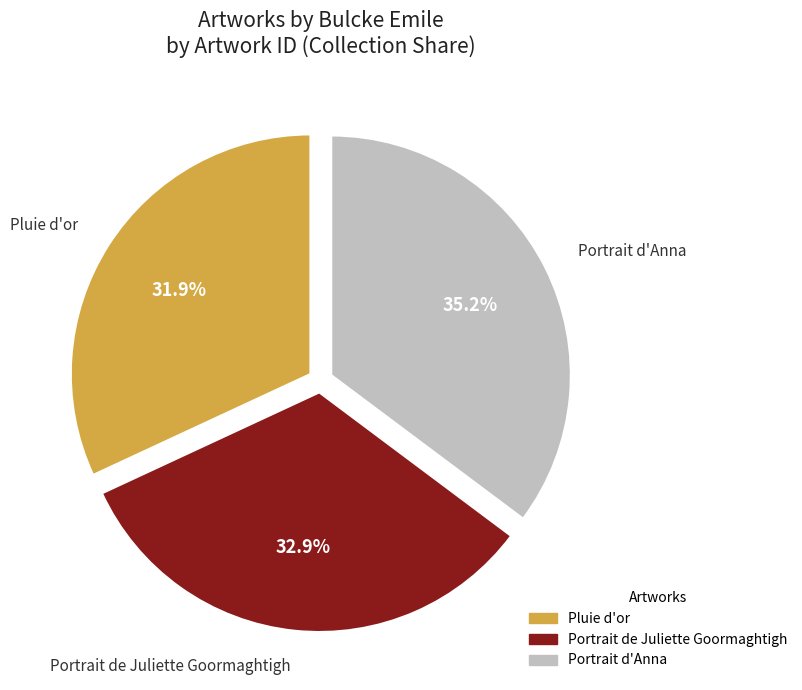

What is the total percentage of Portrait de Juliette Goormaghtigh and Pluie d'or?

64.8%